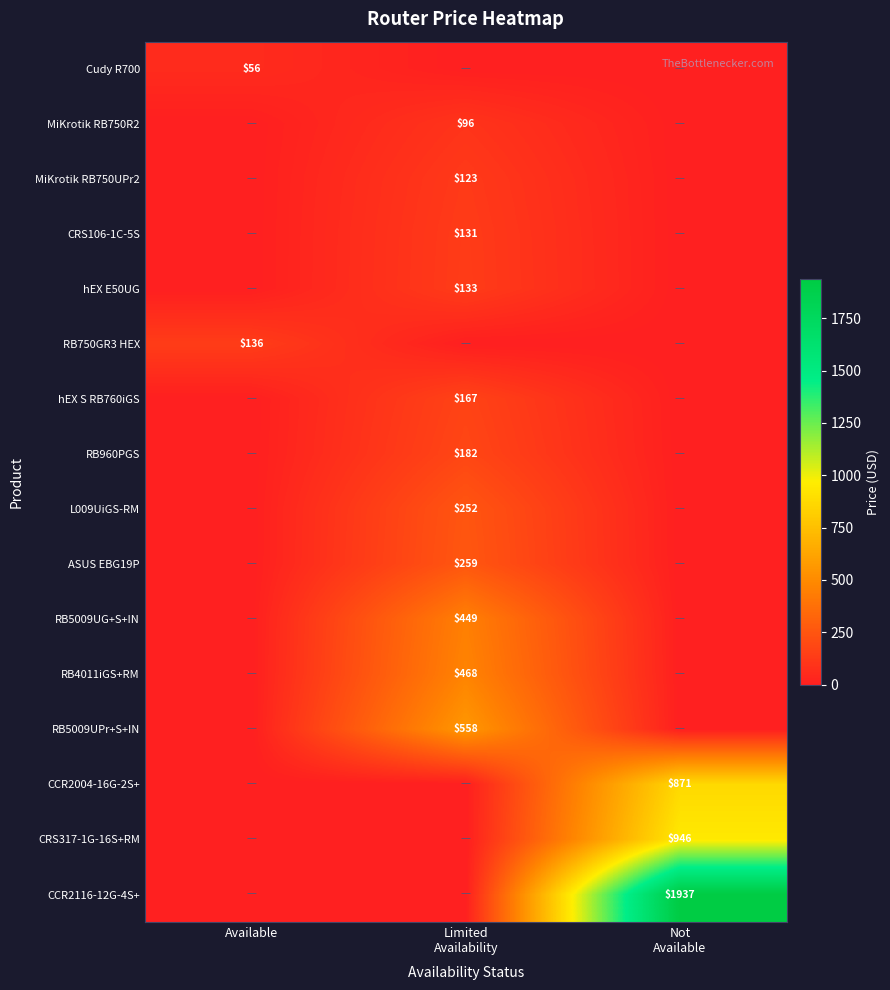

How many data points does each series have?

3